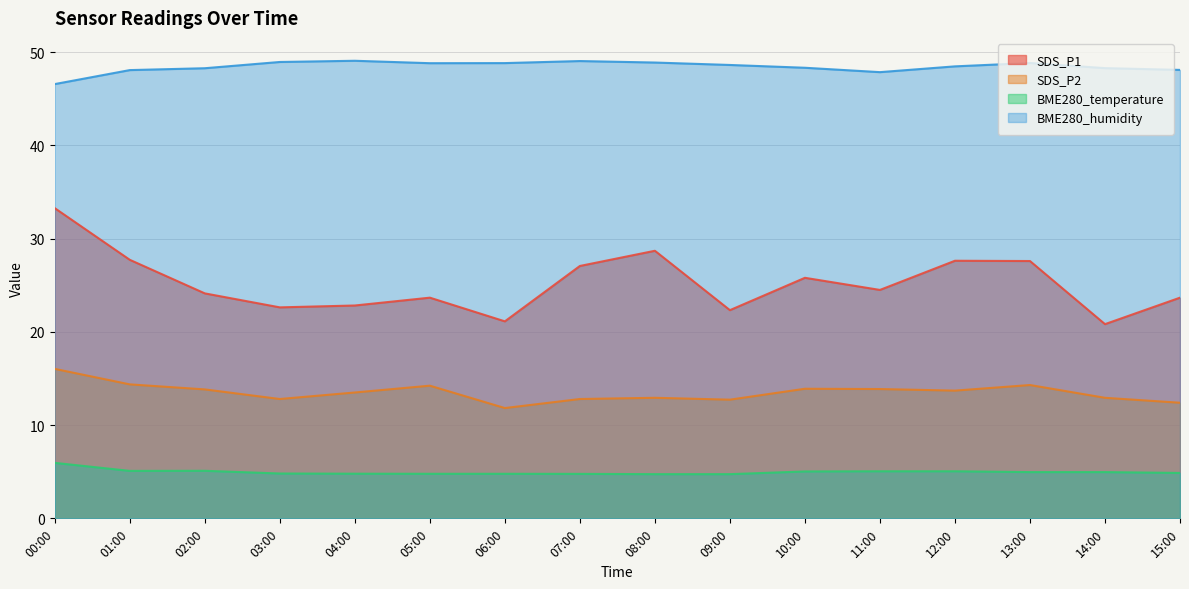

How many lines are shown in the chart?

4